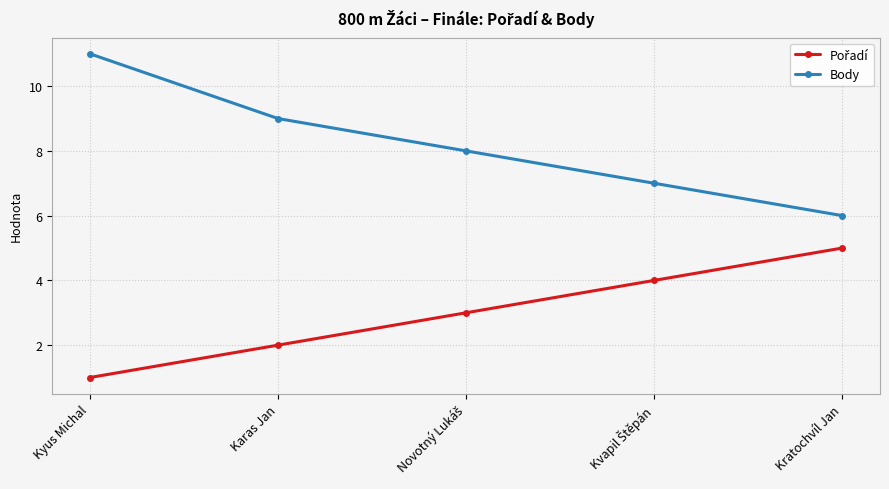

True or false: Body has more than 0 interior local peaks.

False